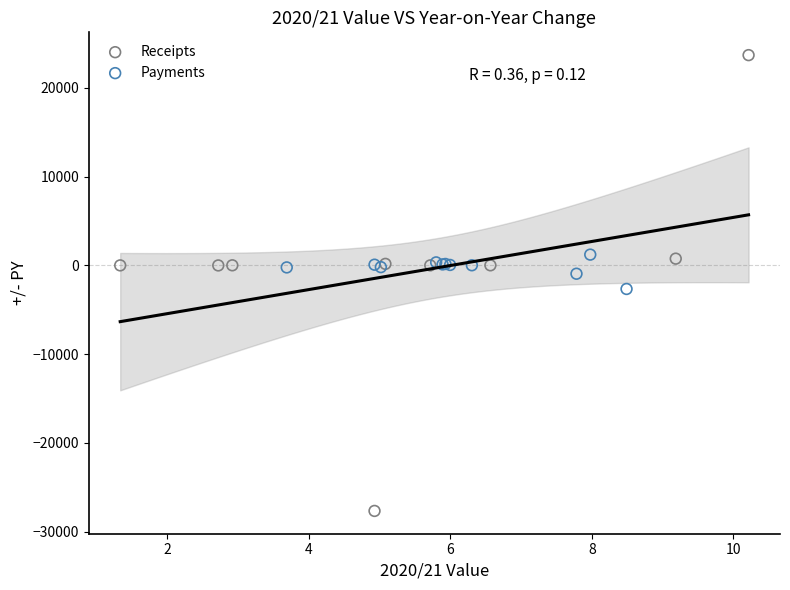

Which series contains the highest Y value?

Receipts